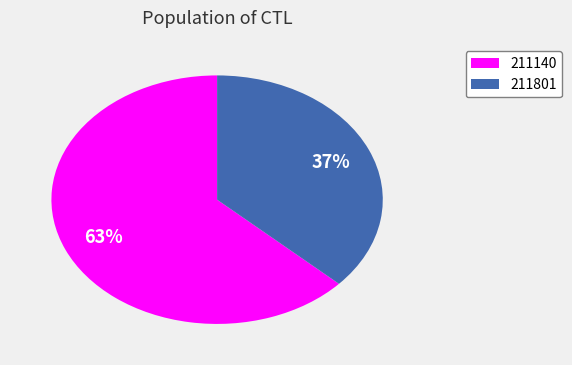

Is the sum of 211140 and 211801 greater than half?

Yes